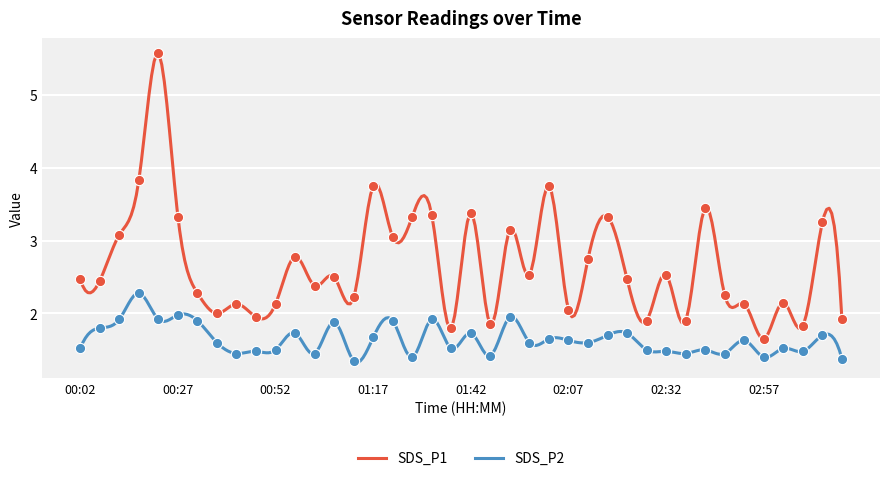

At how many categories does at least one series exceed 4?

1